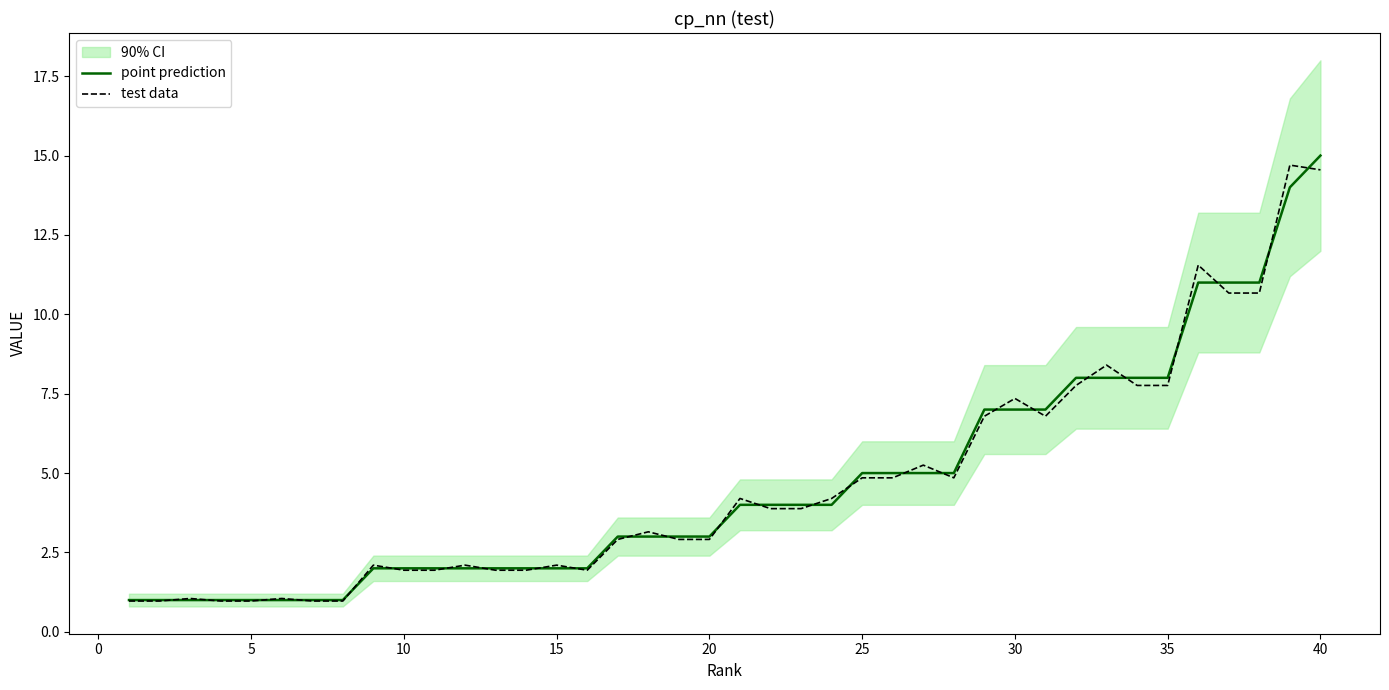

Which series has the widest spread of values?

point prediction